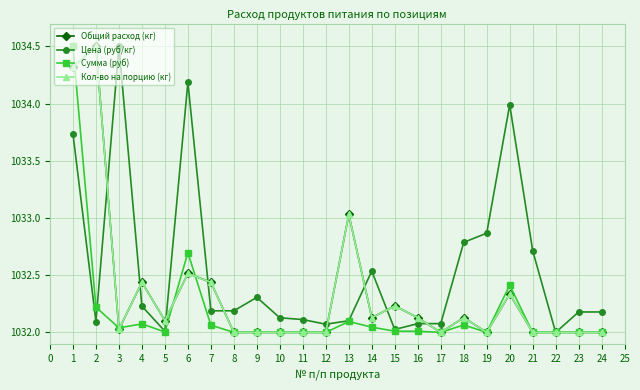

What is the smallest value displayed?

1032.0